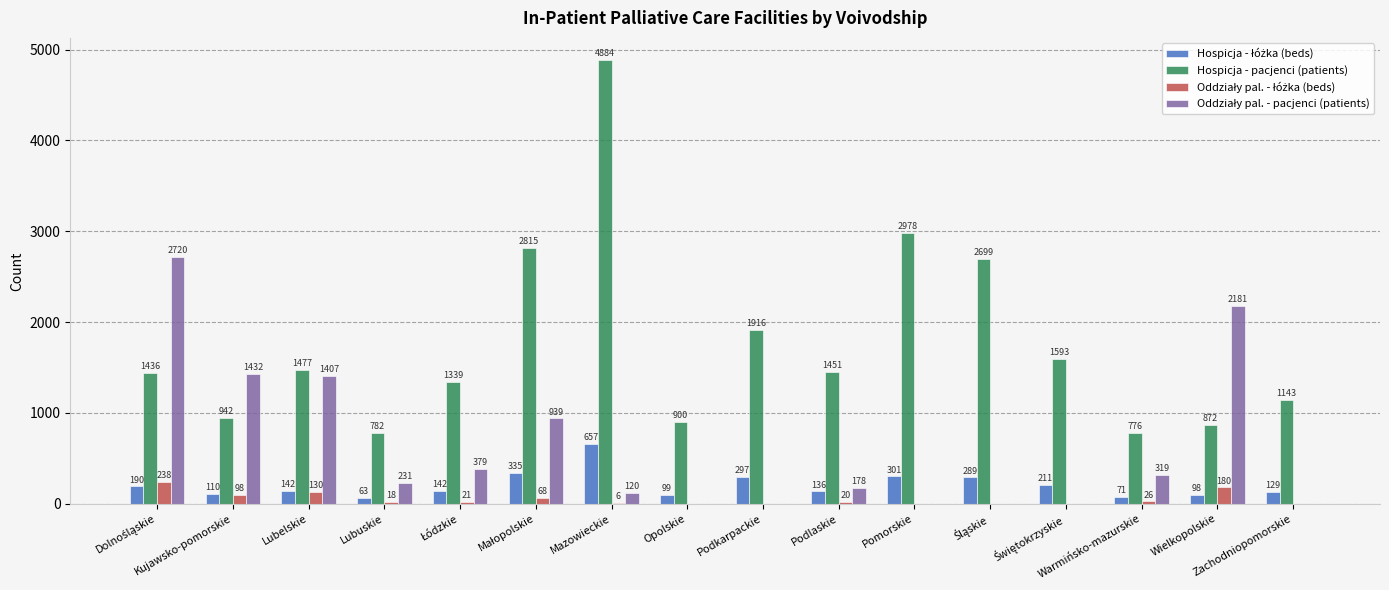

What is the spread (max minus min) of values at Kujawsko-pomorskie?

1334